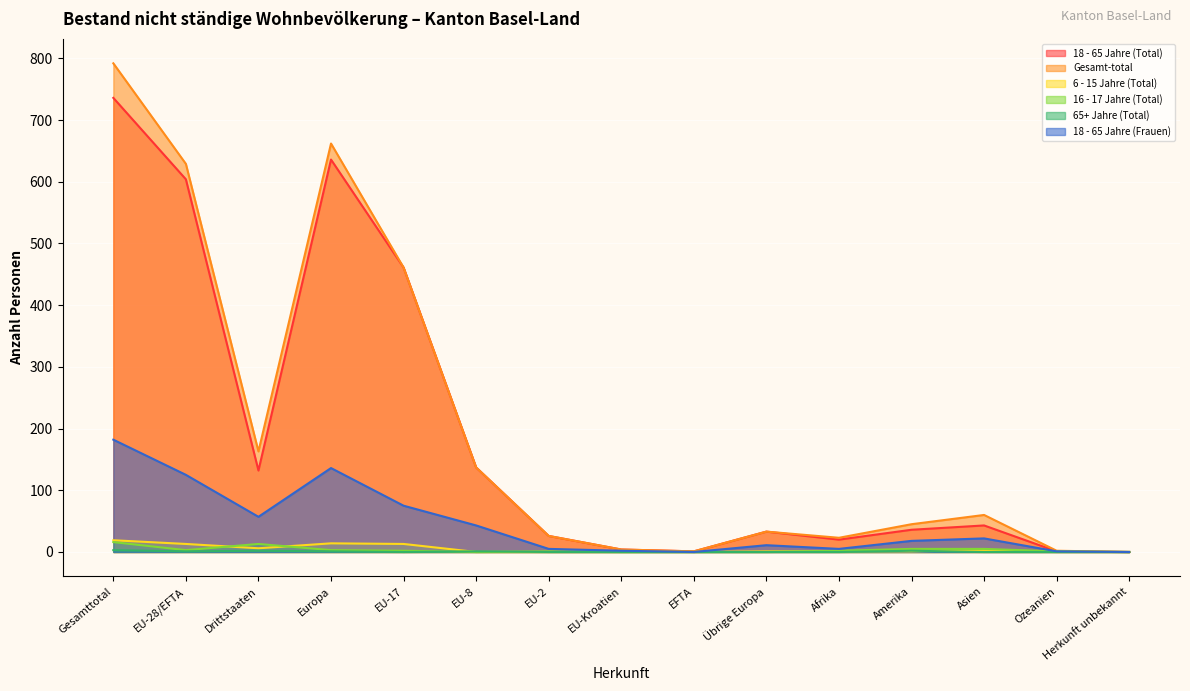

Where is the first local maximum for Gesamt-total?

Europa